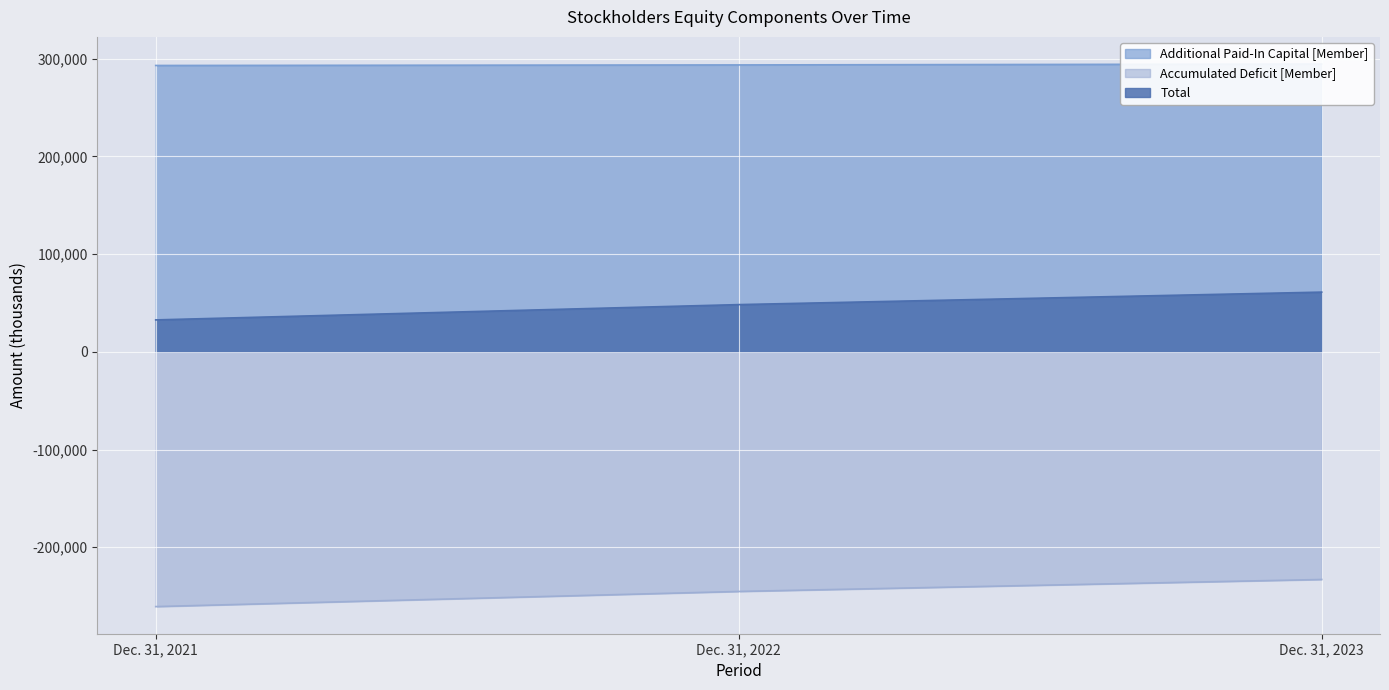

What is the maximum value for Total?

61080